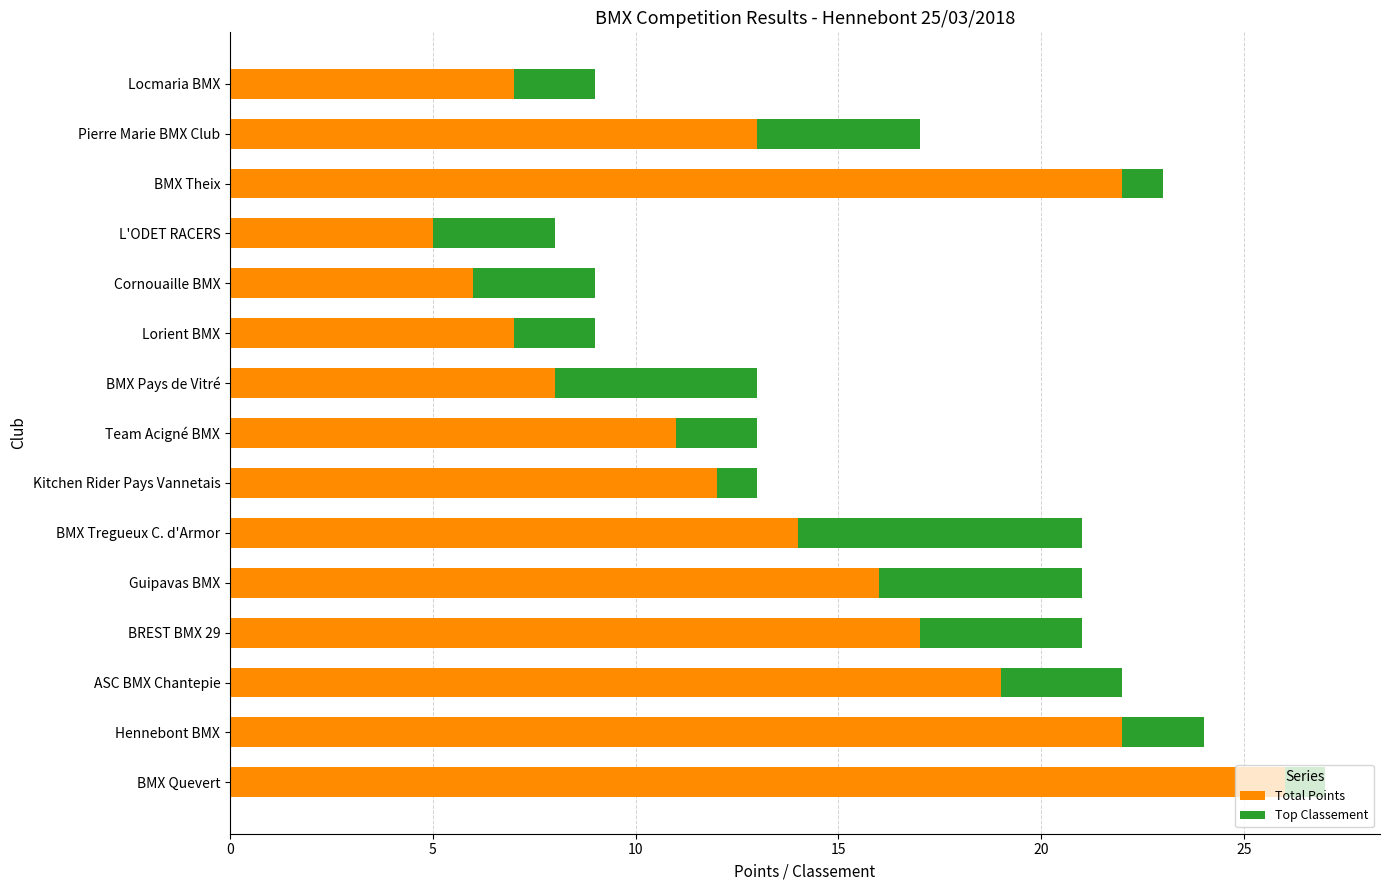

What is the difference between the second highest and minimum values in the Total Points series?

17